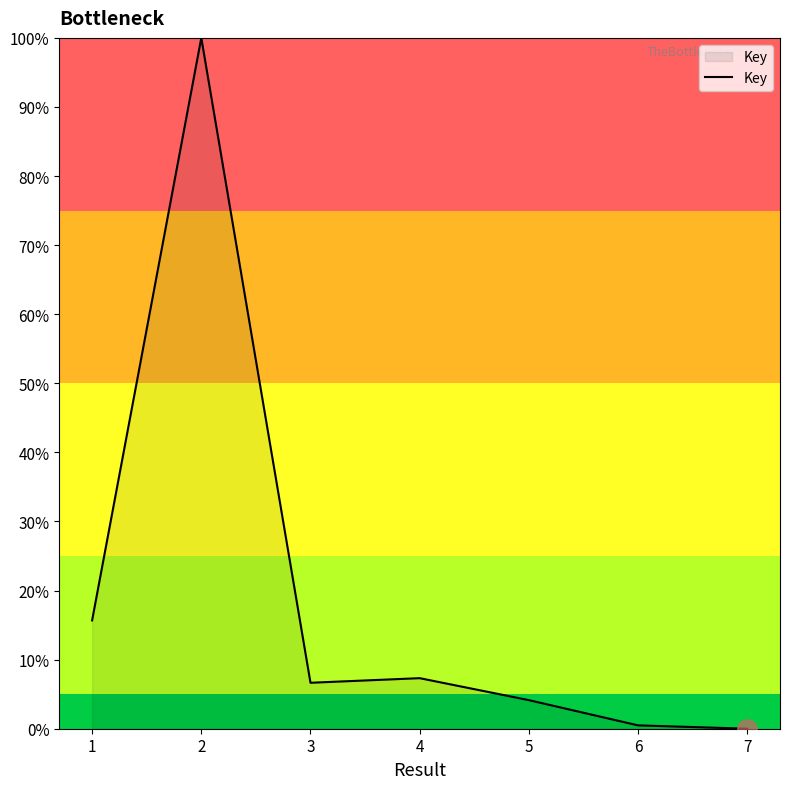

At which category does the chart reach its peak across all series?

2